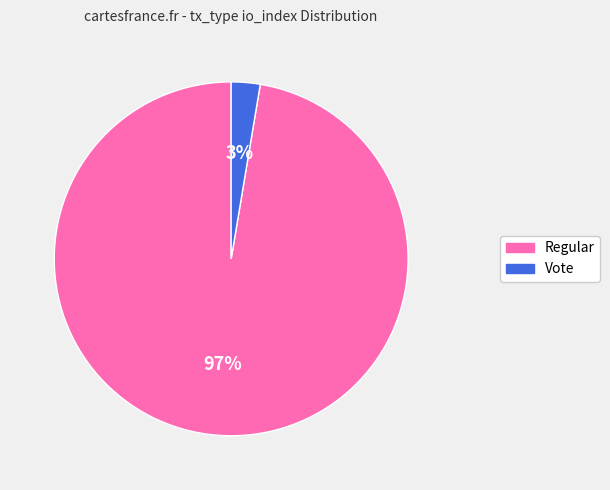

To the nearest percent, what is the average slice percentage?

50%